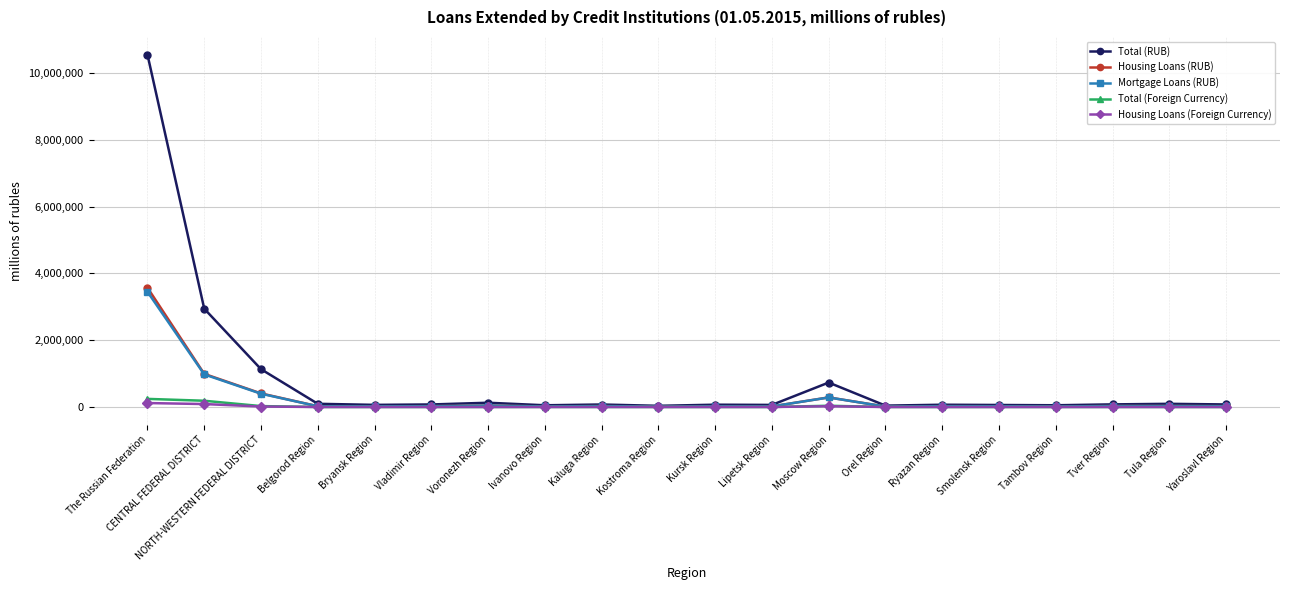

Which series has the largest total across all categories?

Total (RUB)